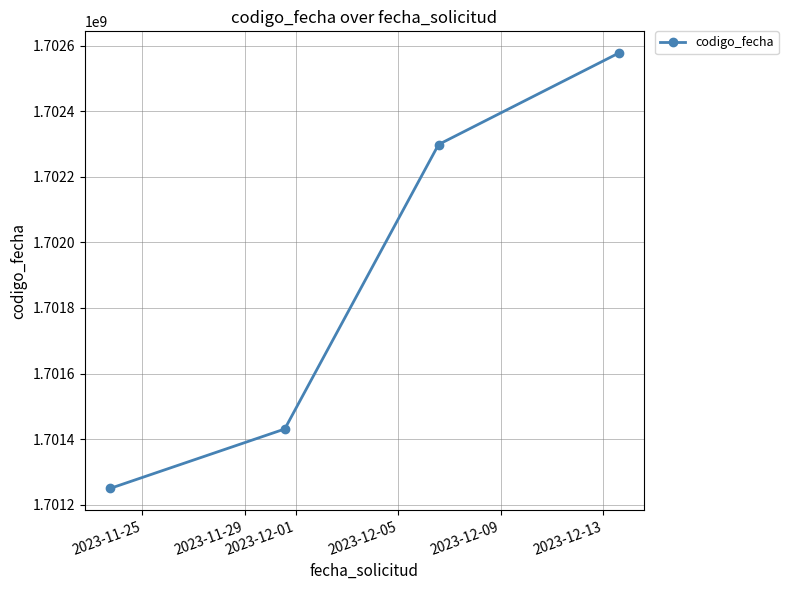

Does the chart have visible grid lines?

Yes